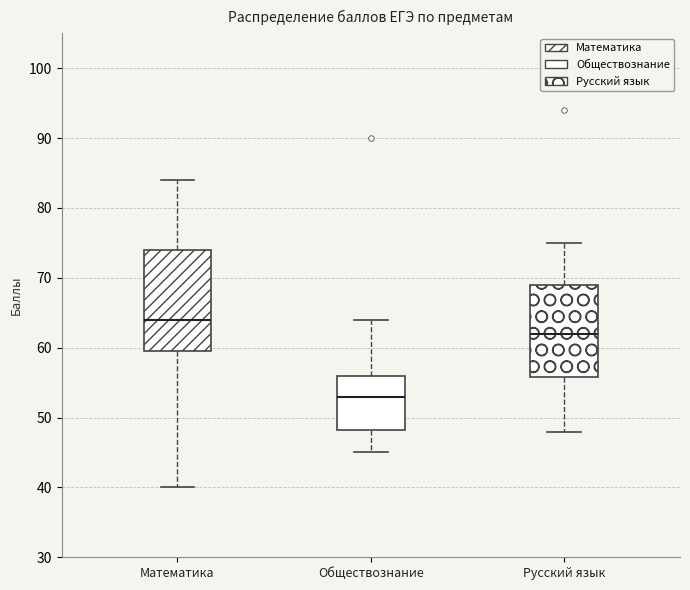

Reading left to right, read every box against the y-axis: the position of its median line, the range the box covers, and the ends of its whiskers. The values are not printed on the chart, so give them approximately, as read against the axis.

Математика: median 64, box 60 to 74, whiskers 40 to 84
Обществознание: median 53, box 48 to 56, whiskers 45 to 64
Русский язык: median 62, box 56 to 69, whiskers 48 to 75